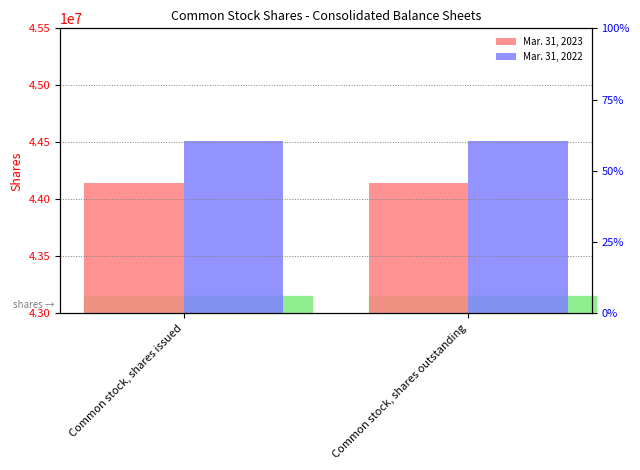

Reading left to right, extract all data points from this chart.

Mar. 31, 2023: Common stock, shares issued=44140000	Common stock, shares outstanding=44140000
Mar. 31, 2022: Common stock, shares issued=44511000	Common stock, shares outstanding=44511000